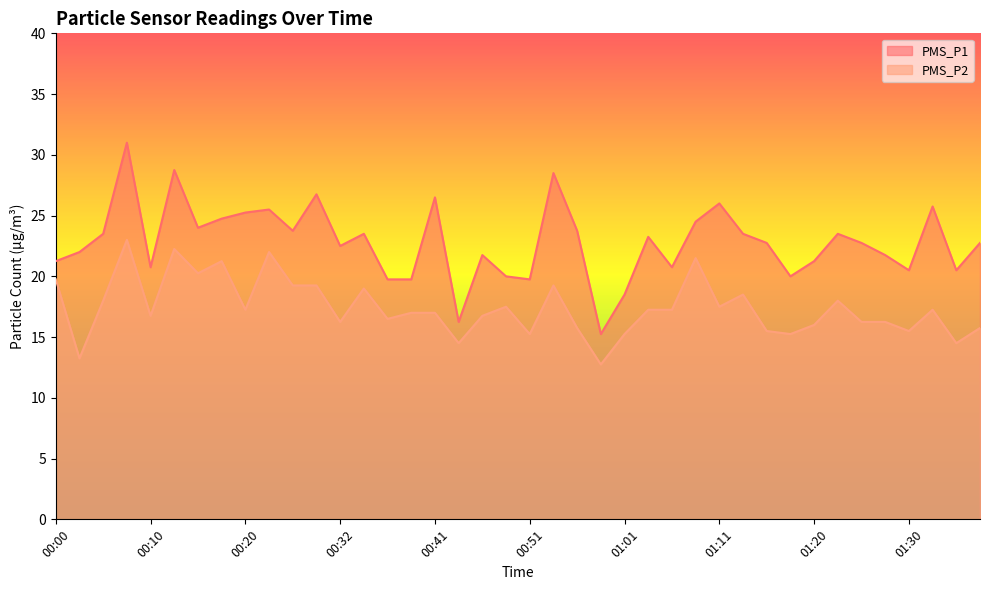

At how many categories does at least one series exceed 25?

9